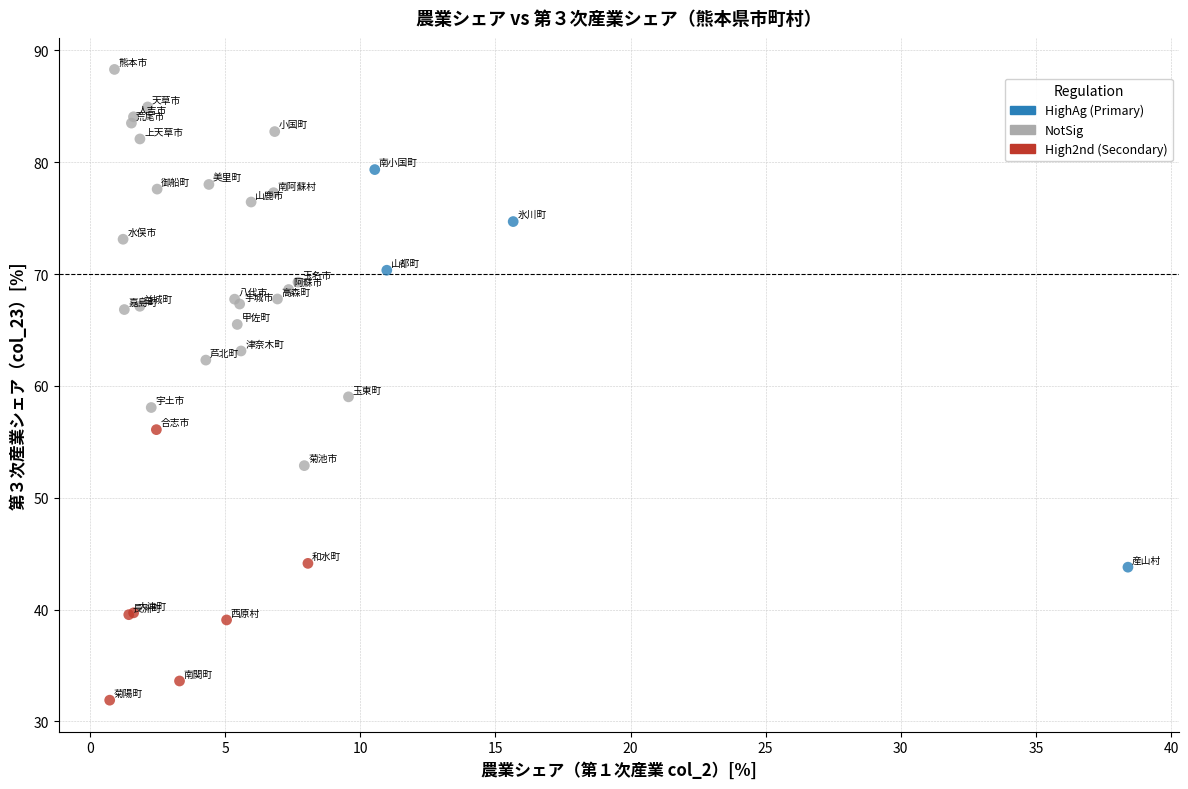

Which series contains the highest Y value?

NotSig